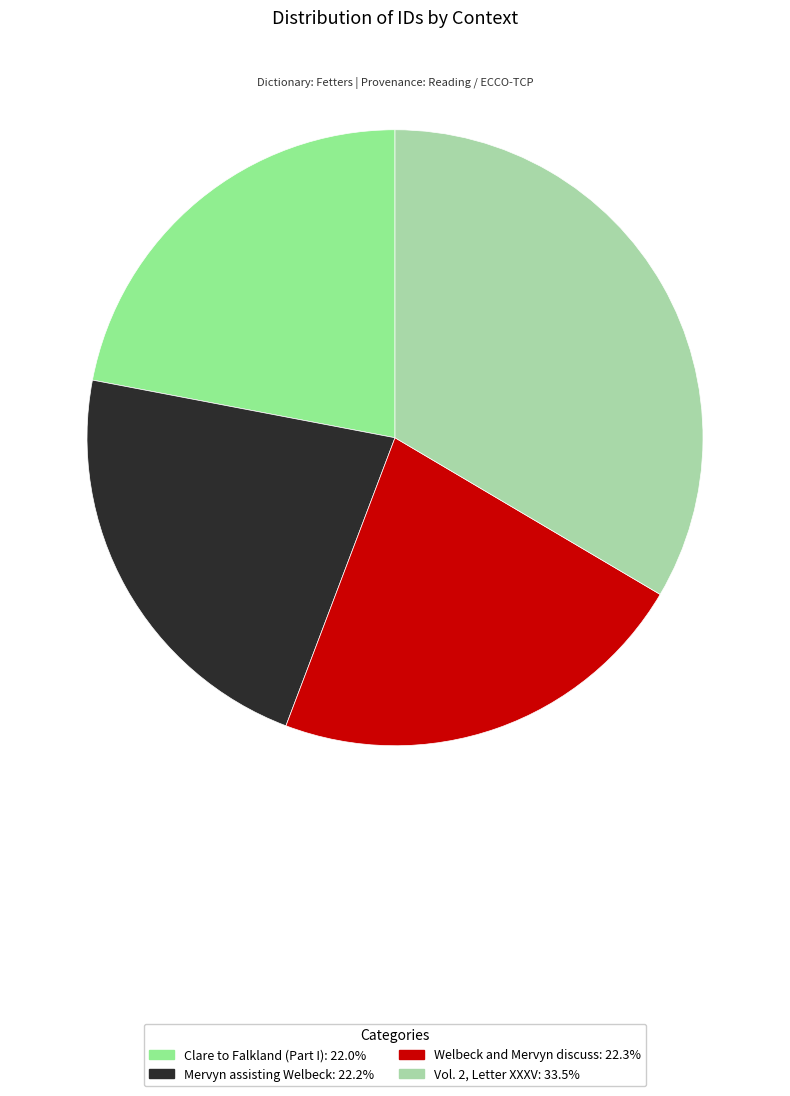

What is the largest slice in the pie chart?

Vol. 2, Letter XXXV